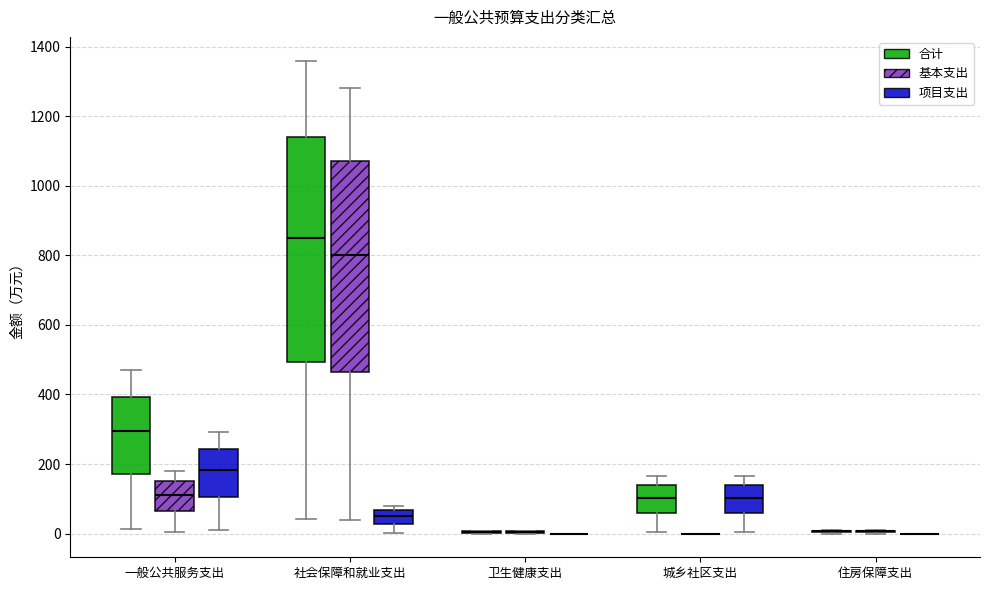

Reading left to right, transcribe this box plot: for each box, give where its median line is, the range the box spans, and where its two whiskers end, as read against the y-axis. The values are not printed on the chart, so give them approximately, as read against the axis.

一般公共服务支出 (合计): median 300, box 180 to 400, whiskers 20 to 480
一般公共服务支出 (基本支出): median 120, box 60 to 140, whiskers 0 to 180
一般公共服务支出 (项目支出): median 180, box 100 to 240, whiskers 0 to 300
社会保障和就业支出 (合计): median 840, box 500 to 1140, whiskers 40 to 1360
社会保障和就业支出 (基本支出): median 800, box 460 to 1080, whiskers 40 to 1280
社会保障和就业支出 (项目支出): median 60 (inside the box), box 20 to 60, whiskers 0 to 80
卫生健康支出 (合计): box collapsed to a line at 0, whiskers 0 to 0
卫生健康支出 (基本支出): box collapsed to a line at 0, whiskers 0 to 0
卫生健康支出 (项目支出): box collapsed to a line at 0, whiskers 0 to 0
城乡社区支出 (合计): median 100, box 60 to 140, whiskers 0 to 160
城乡社区支出 (基本支出): box collapsed to a line at 0, whiskers 0 to 0
城乡社区支出 (项目支出): median 100, box 60 to 140, whiskers 0 to 160
住房保障支出 (合计): box collapsed to a line at 0, whiskers 0 to 20
住房保障支出 (基本支出): box collapsed to a line at 0, whiskers 0 to 20
住房保障支出 (项目支出): box collapsed to a line at 0, whiskers 0 to 0